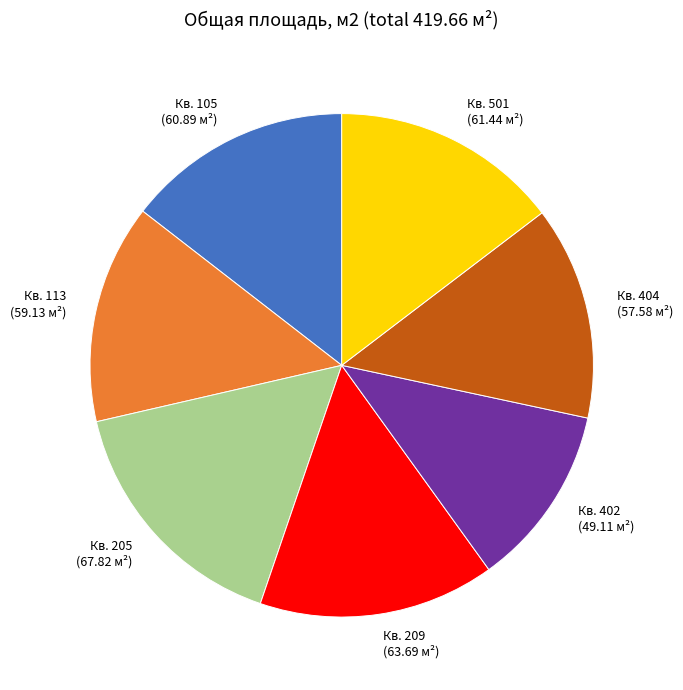

Does any single category account for the majority?

No